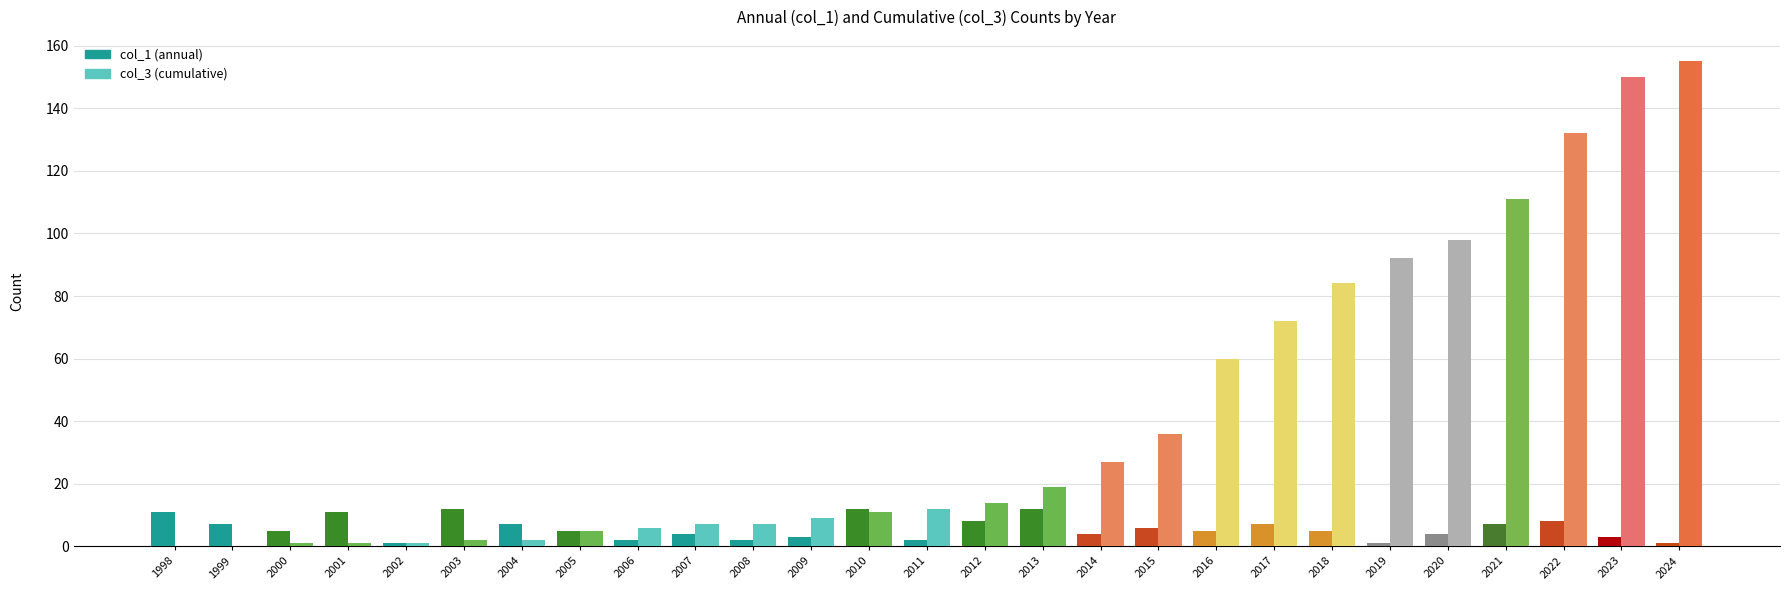

At which category is the sum across all series the highest?

2024